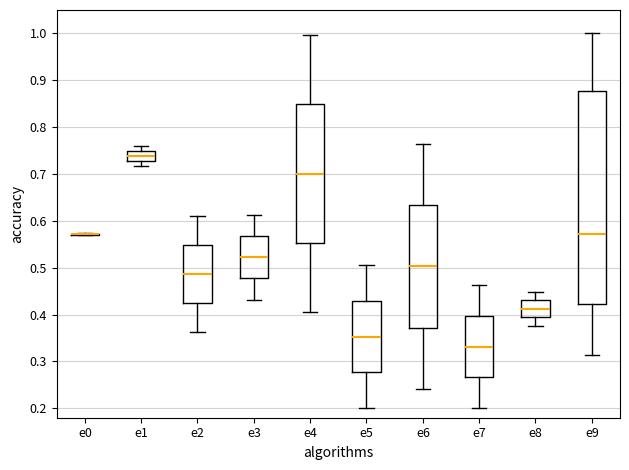

Where does the upper whisker of the box for e1 end on the y-axis? The values are not printed on the chart, so give them approximately, as read against the axis.

0.76